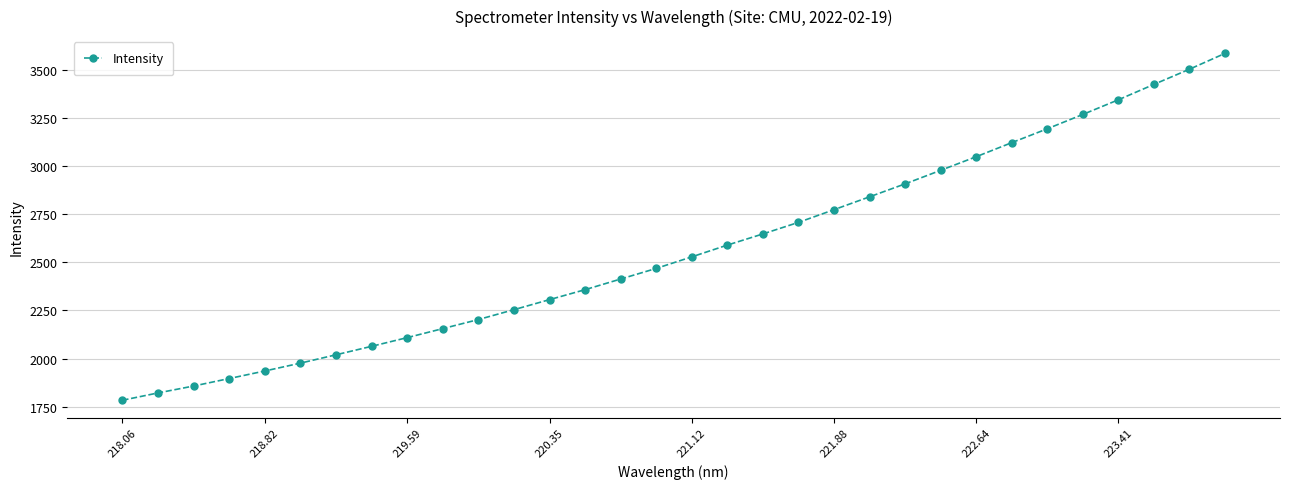

What is the value of the 13th point from the left?

2306.4